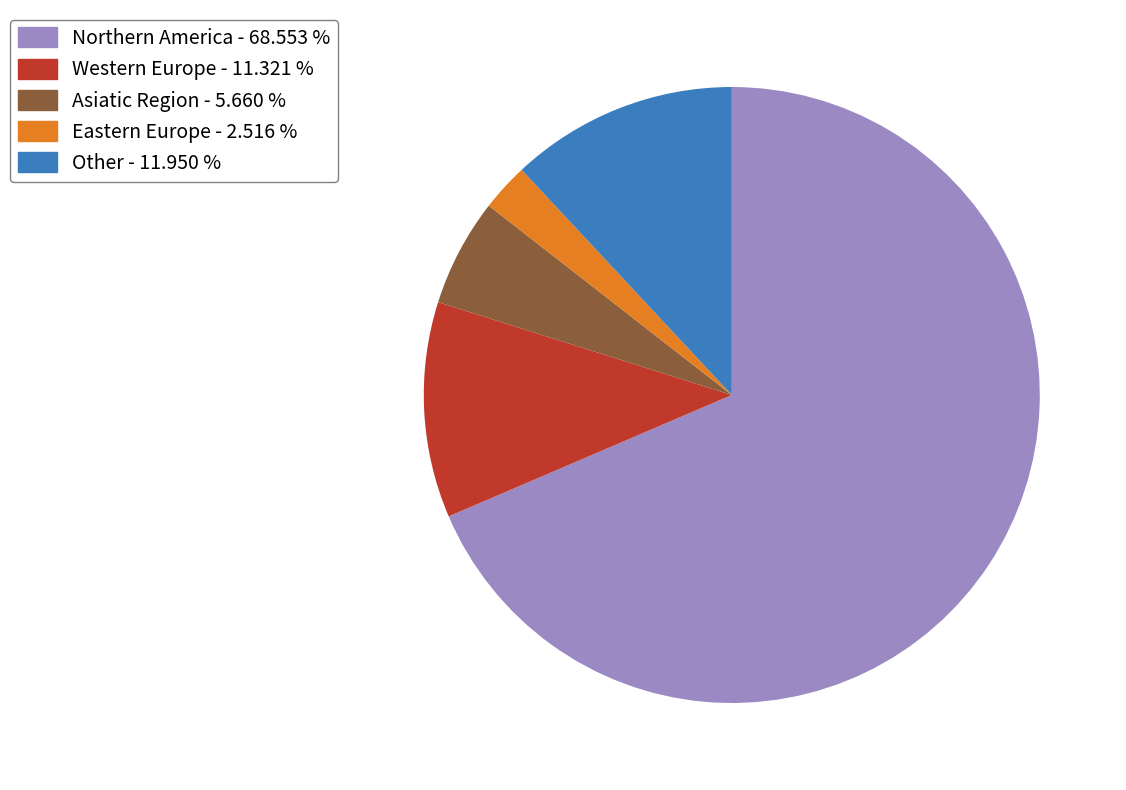

What is the smallest slice in the pie chart?

Eastern Europe